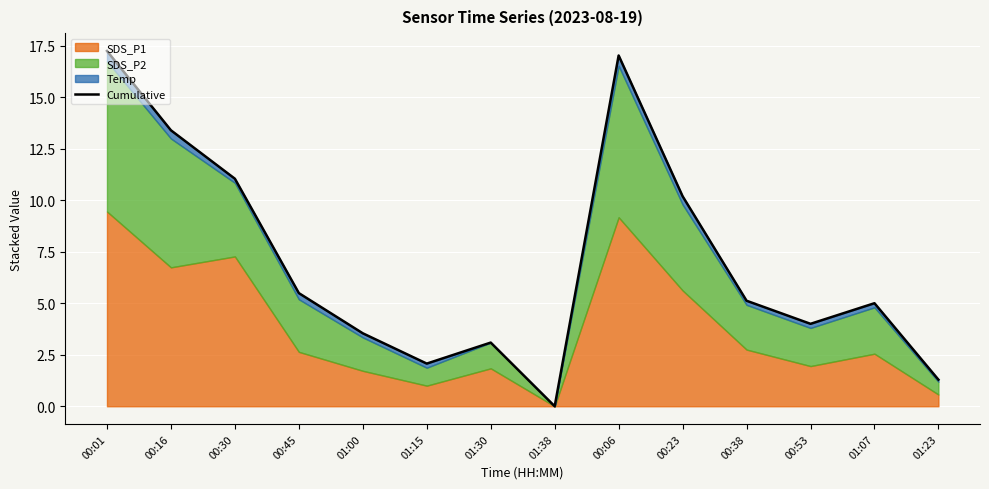

What is the sum of all values?

98.5